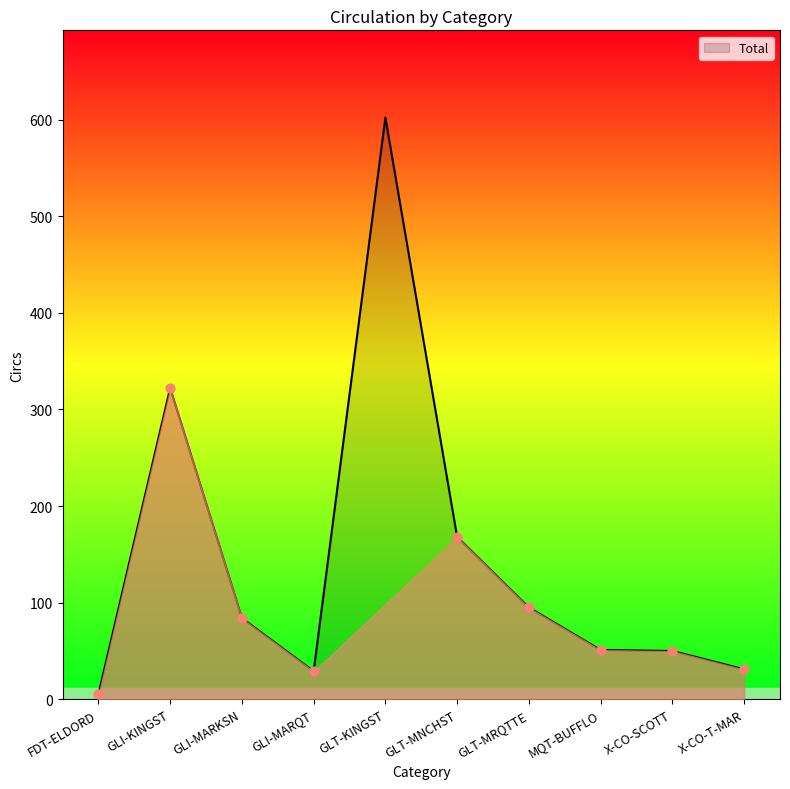

What is the ratio of the value at FDT-ELDORD to the value at GLI-MARKSN?

0.1